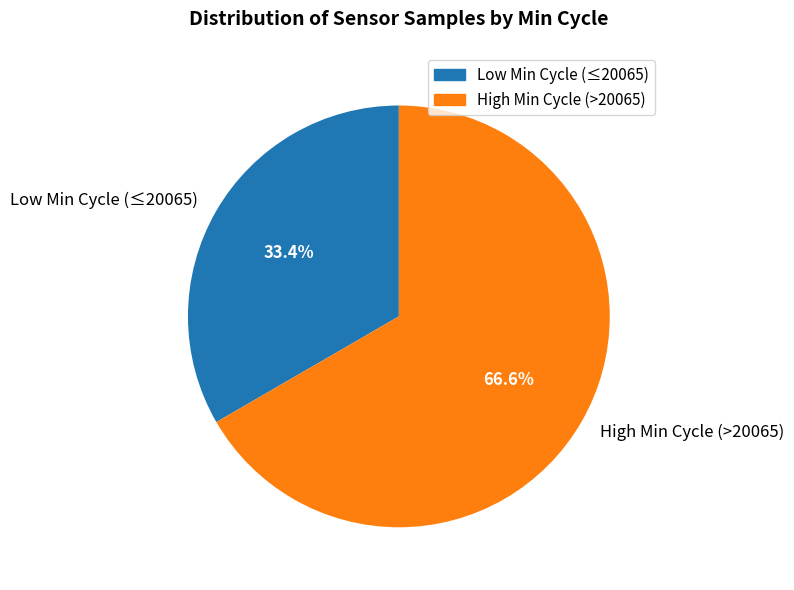

Which has a higher value, High Min Cycle (>20065) or Low Min Cycle (≤20065)?

High Min Cycle (>20065)